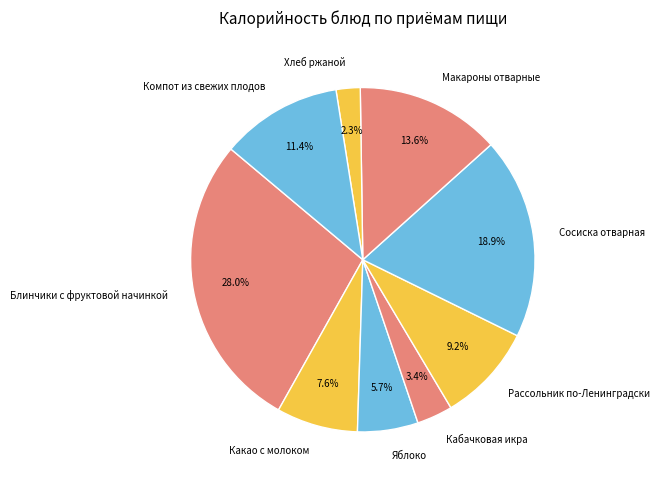

True or false: Блинчики с фруктовой начинкой accounts for 28% of the total.

True